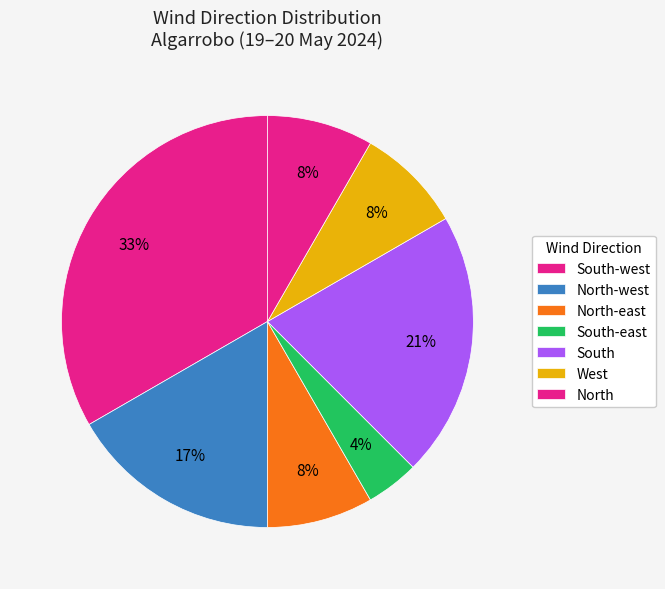

Does South-west represent more than half of the total?

No